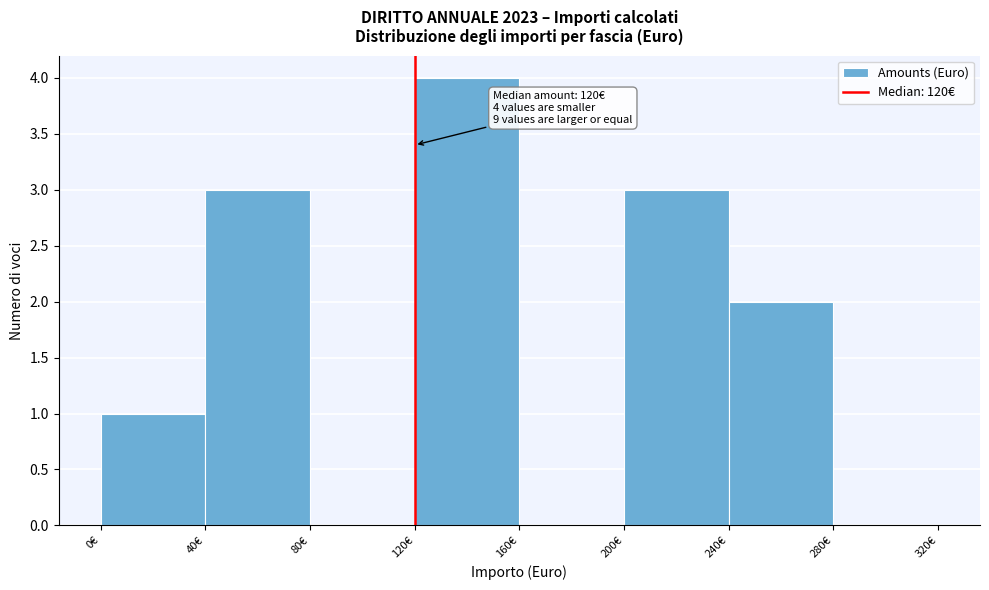

Over which range of the x-axis is the bar tallest?

120 to 160